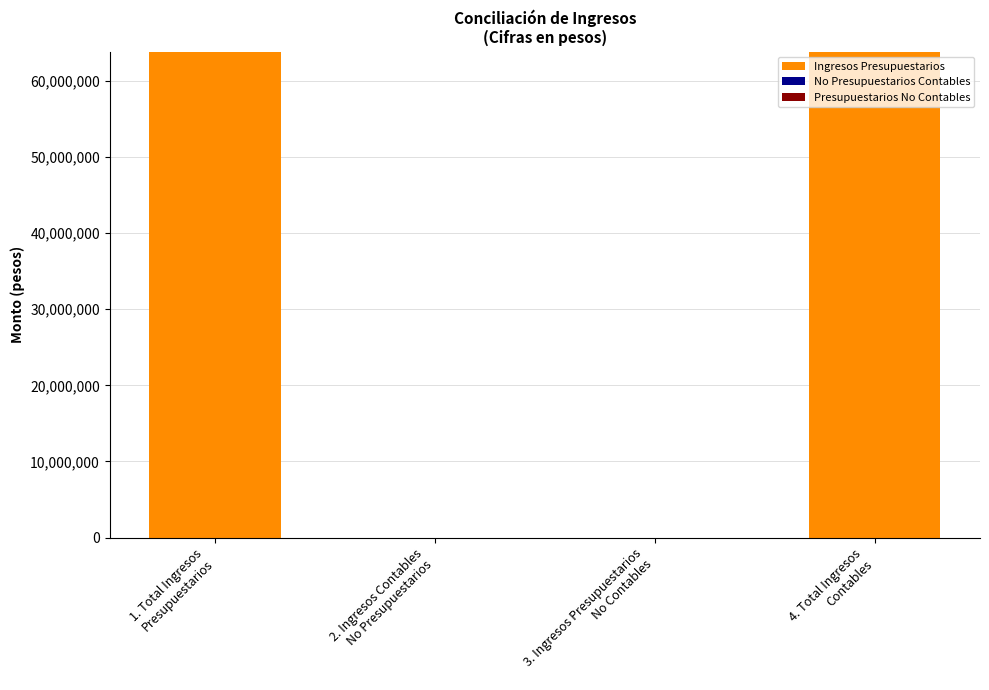

How many distinct data groups are displayed?

1